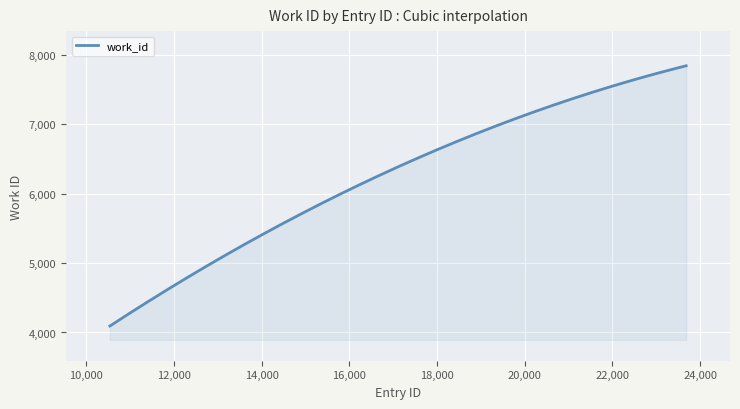

What is the difference between the maximum and minimum values?

3753.0